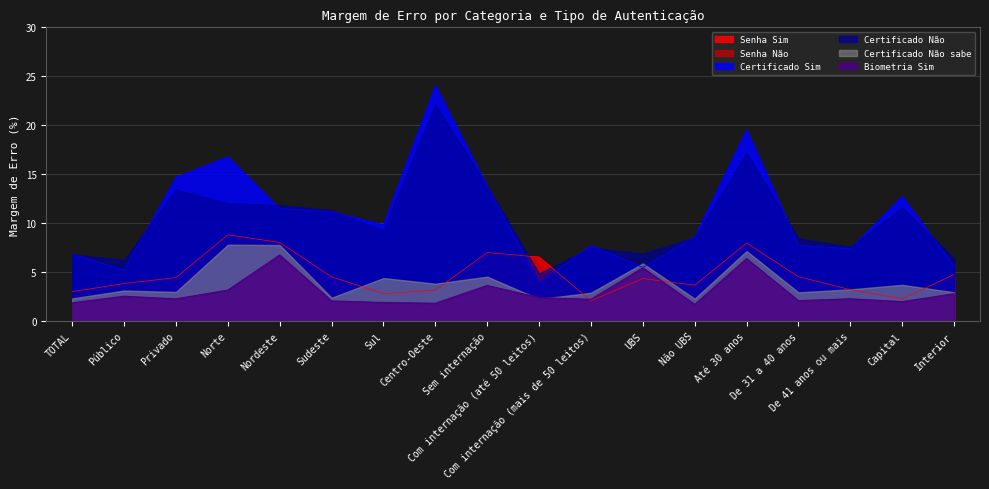

How many interior local peaks does the Biometria Sim series have?

6